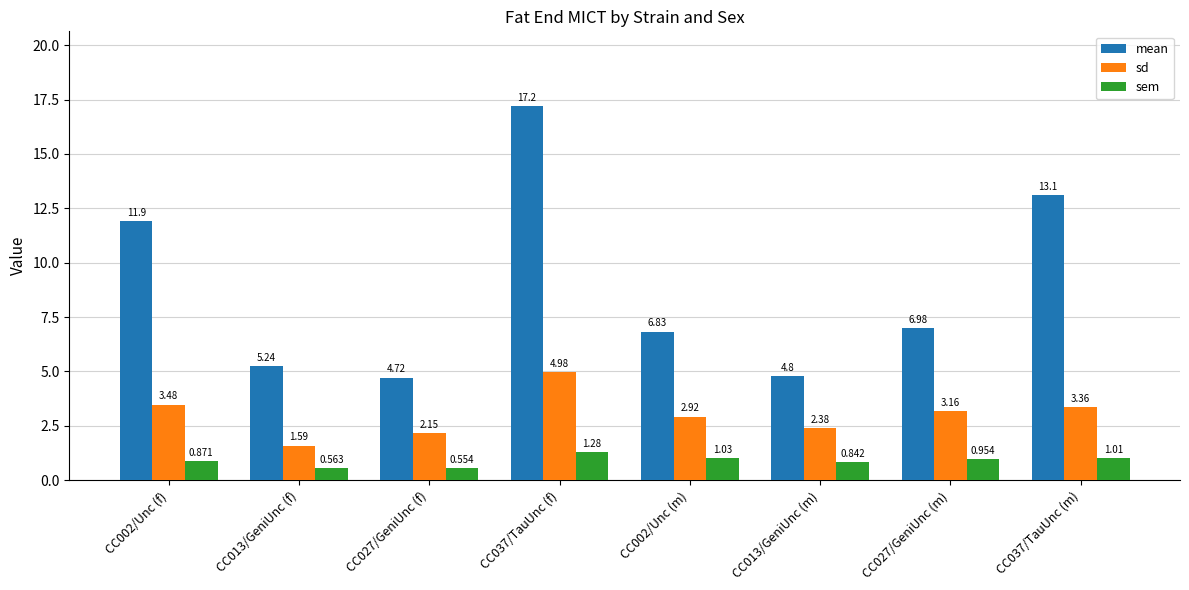

At how many categories does at least one series exceed 10?

3